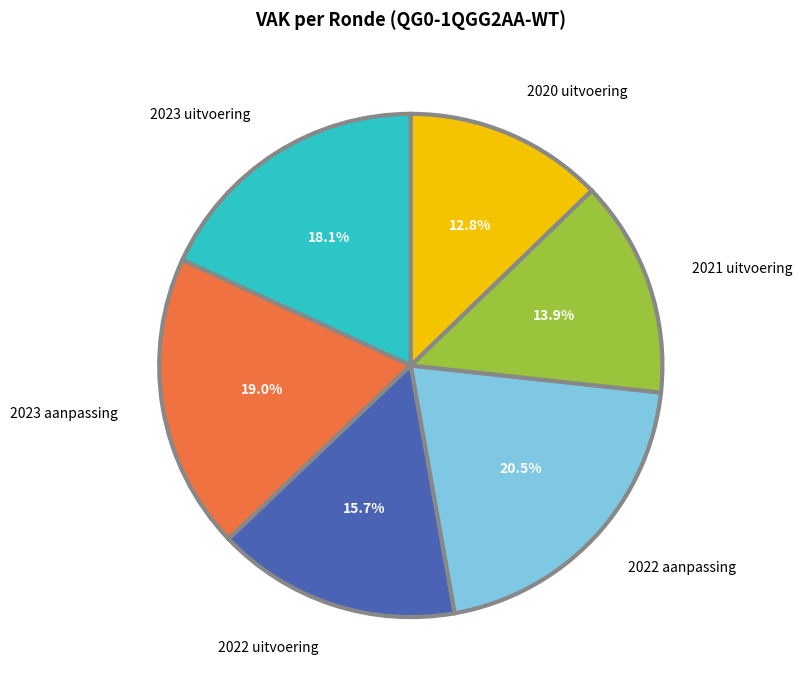

Between 2021 uitvoering and 2023 uitvoering, which is larger?

2023 uitvoering